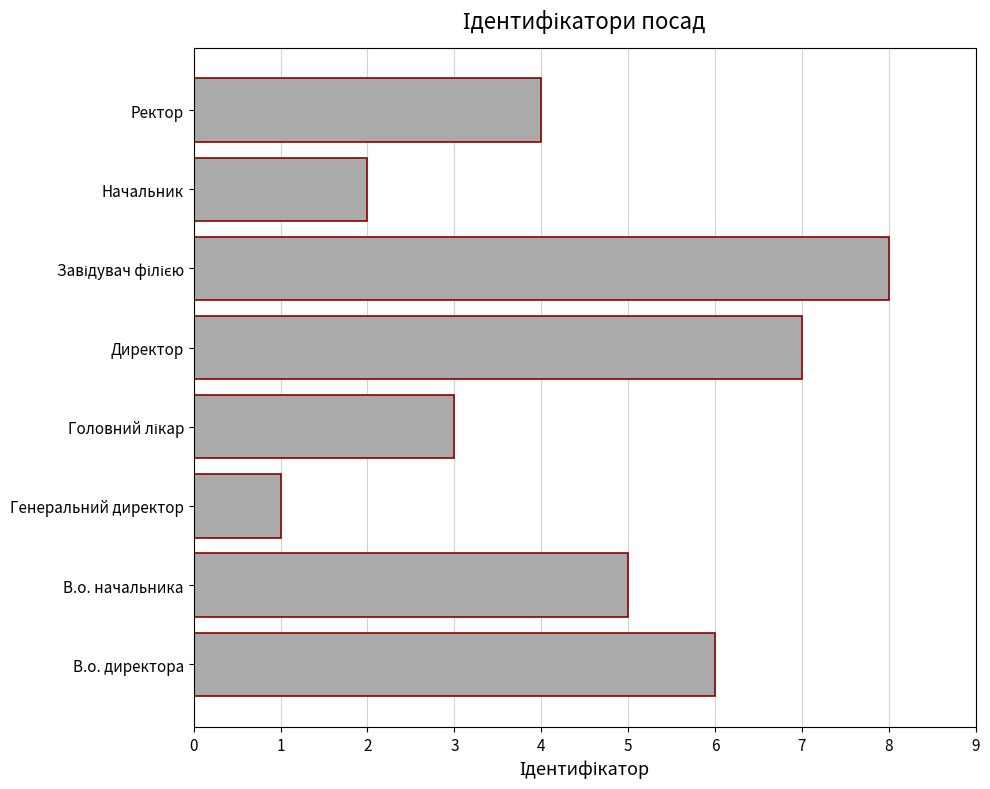

What is the maximum value shown in the chart?

8